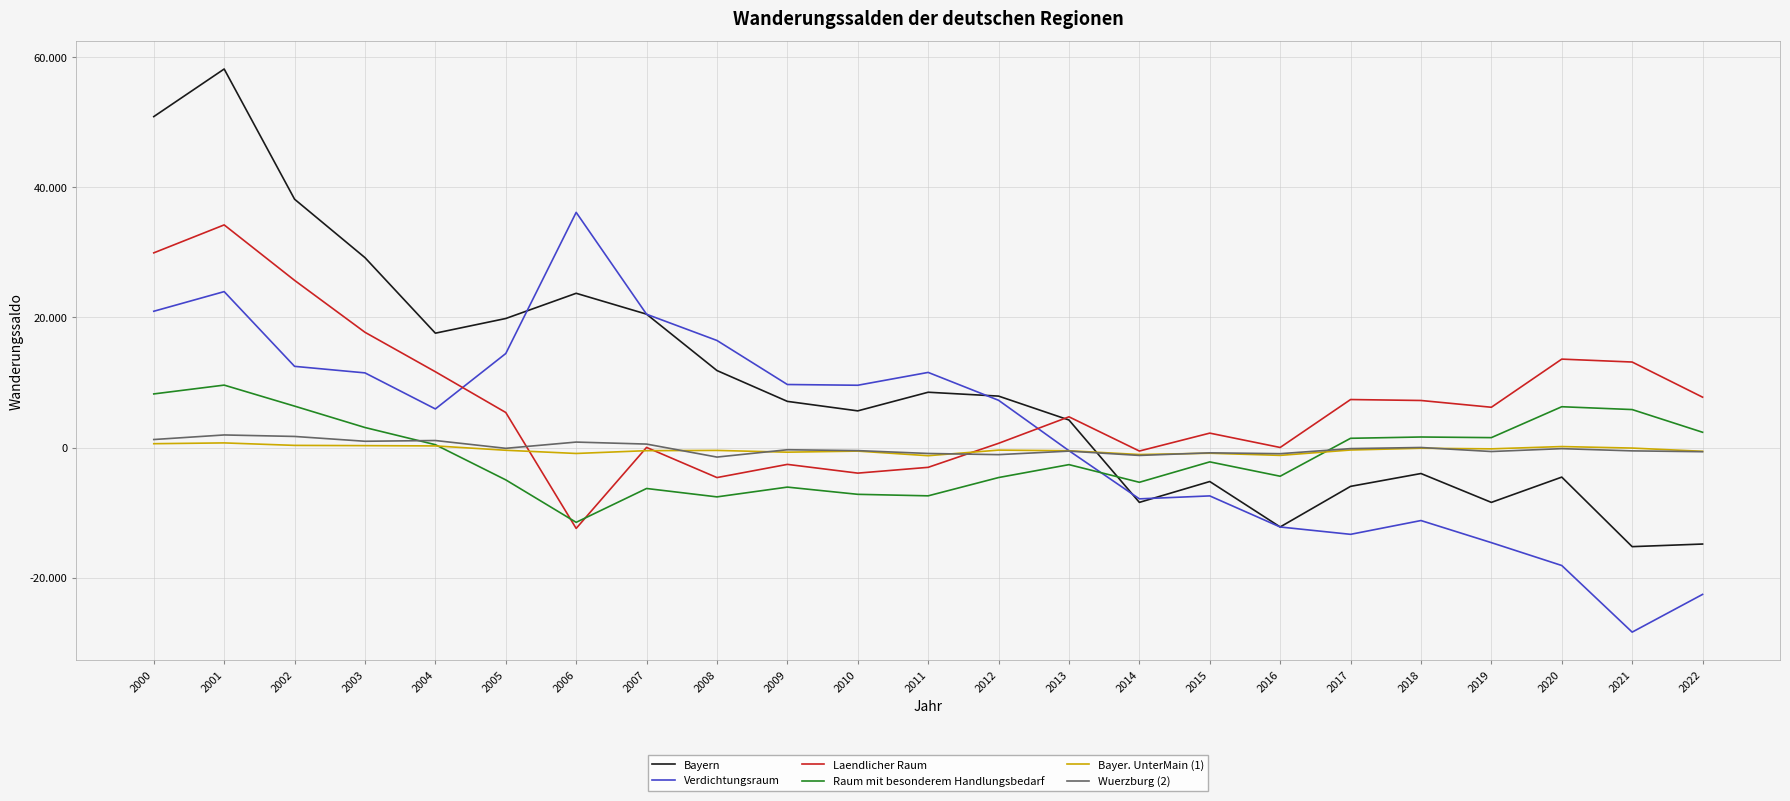

What is the difference between the Bayern values at 2020 and 2016?

7665